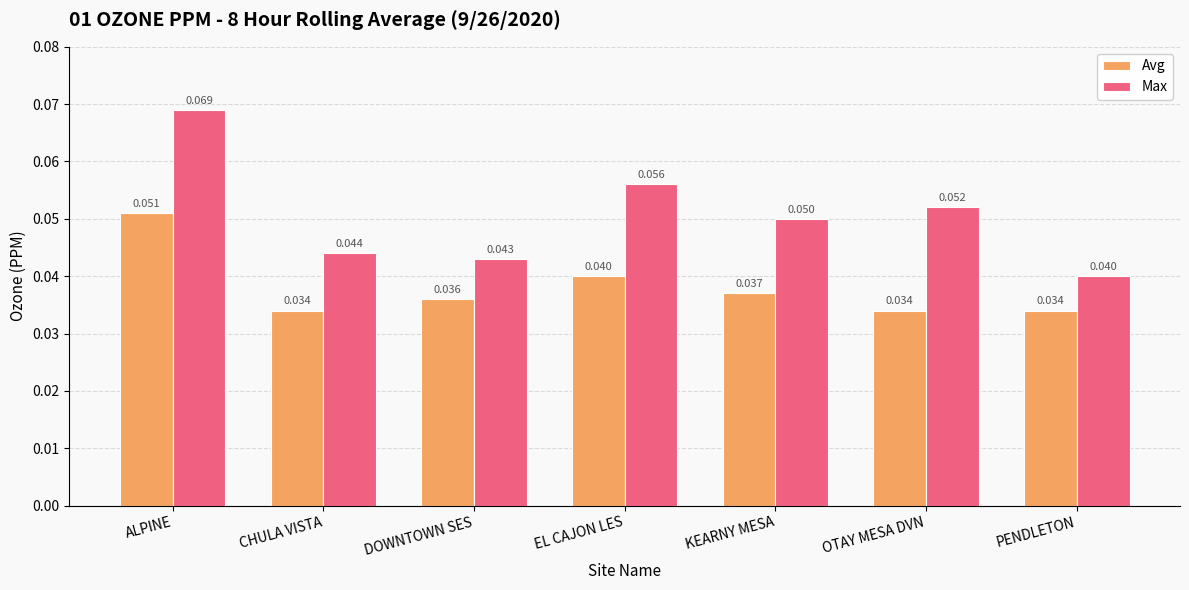

What position from the right is DOWNTOWN SES?

5